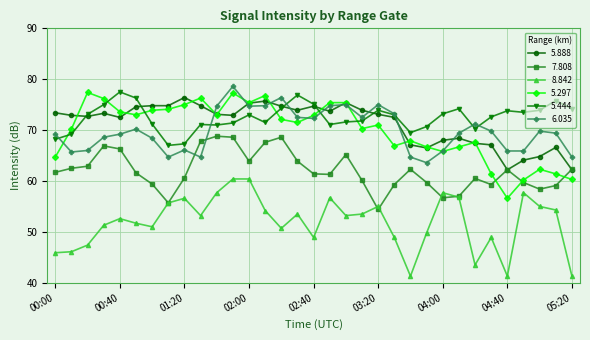

True or false: 8.842 has more than 2 interior local peaks.

True